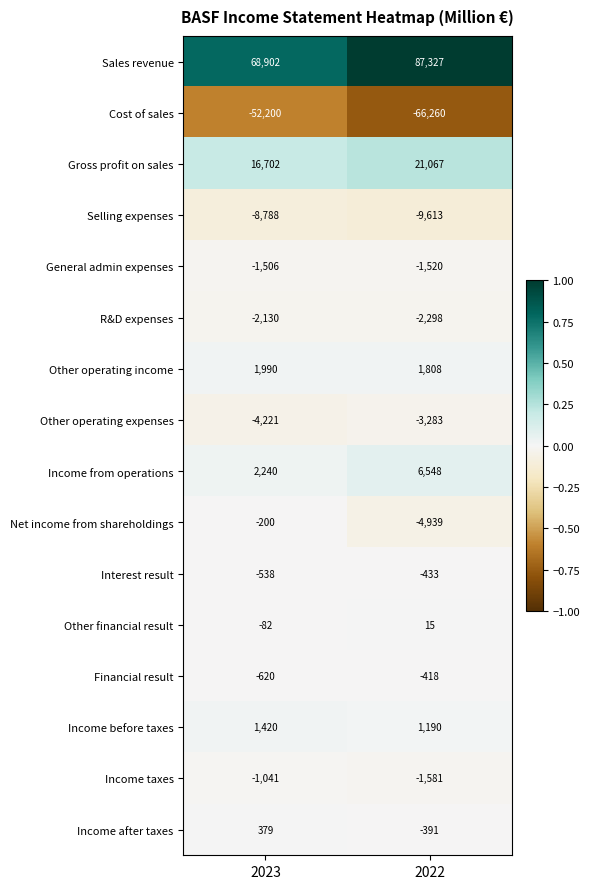

Rank the series by their maximum value, from lowest to highest.

Cost of sales, Selling expenses, Other operating expenses, R&D expenses, General admin expenses, Income taxes, Interest result, Financial result, Net income from shareholdings, Other financial result, Income after taxes, Income before taxes, Other operating income, Income from operations, Gross profit on sales, Sales revenue